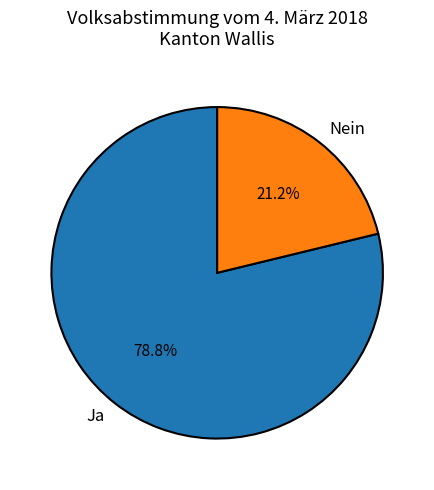

What is the ratio of the value at Ja to the value at Nein?

3.7